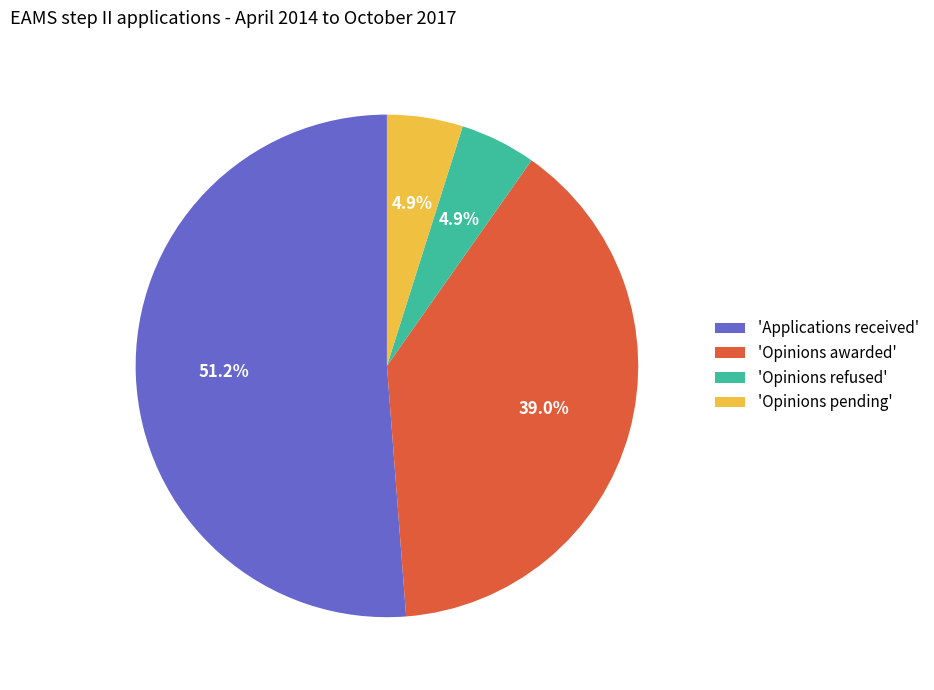

What percentage is NOT represented by 'Opinions pending'?

95.1%